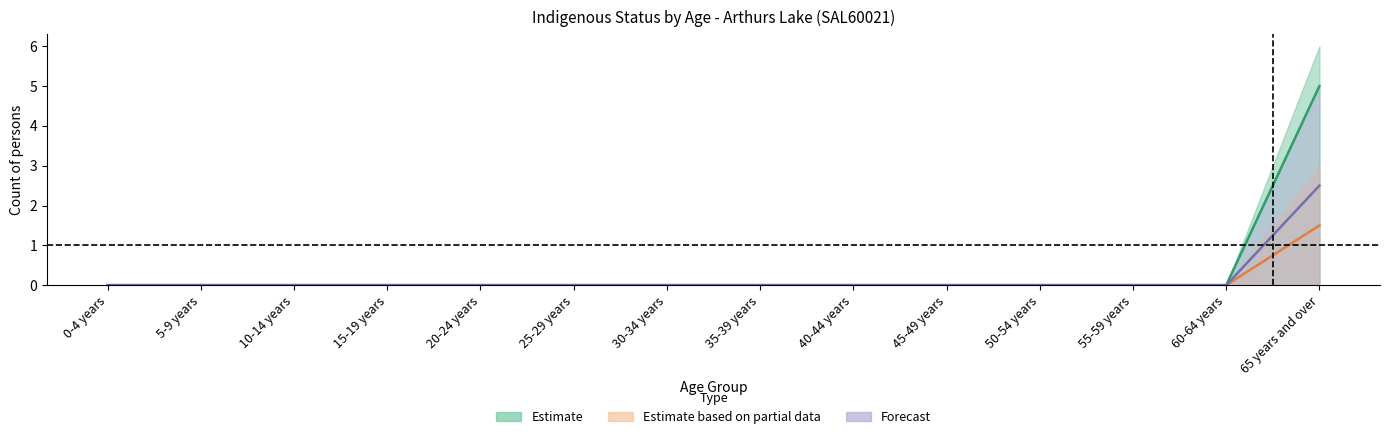

True or false: Non-Indigenous Males has a value of 0.7 at 25-29 years.

False